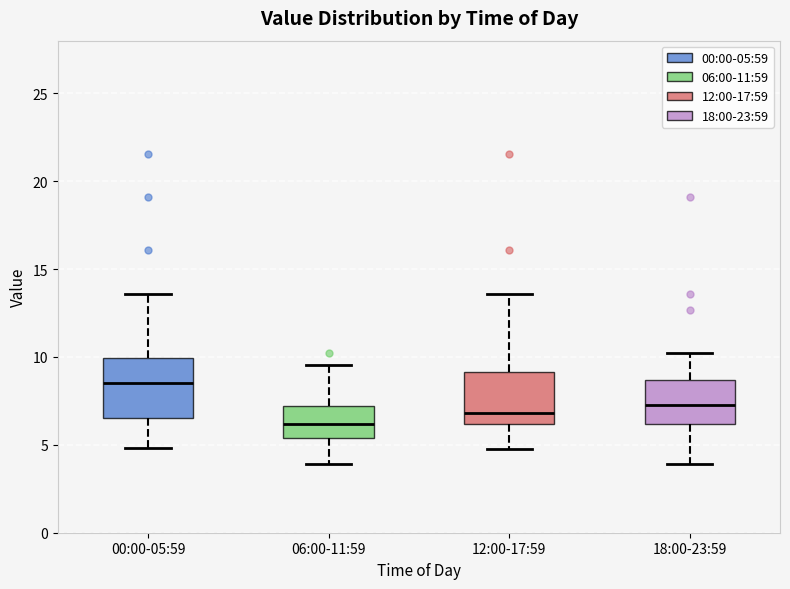

Reading left to right, read every box against the y-axis: the position of its median line, the range the box covers, and the ends of its whiskers. The values are not printed on the chart, so give them approximately, as read against the axis.

00:00-05:59: median 8.5, box 6.5 to 10.0, whiskers 5.0 to 13.5
06:00-11:59: median 6.0, box 5.5 to 7.0, whiskers 4.0 to 9.5
12:00-17:59: median 7.0, box 6.0 to 9.0, whiskers 5.0 to 13.5
18:00-23:59: median 7.5, box 6.0 to 8.5, whiskers 4.0 to 10.0